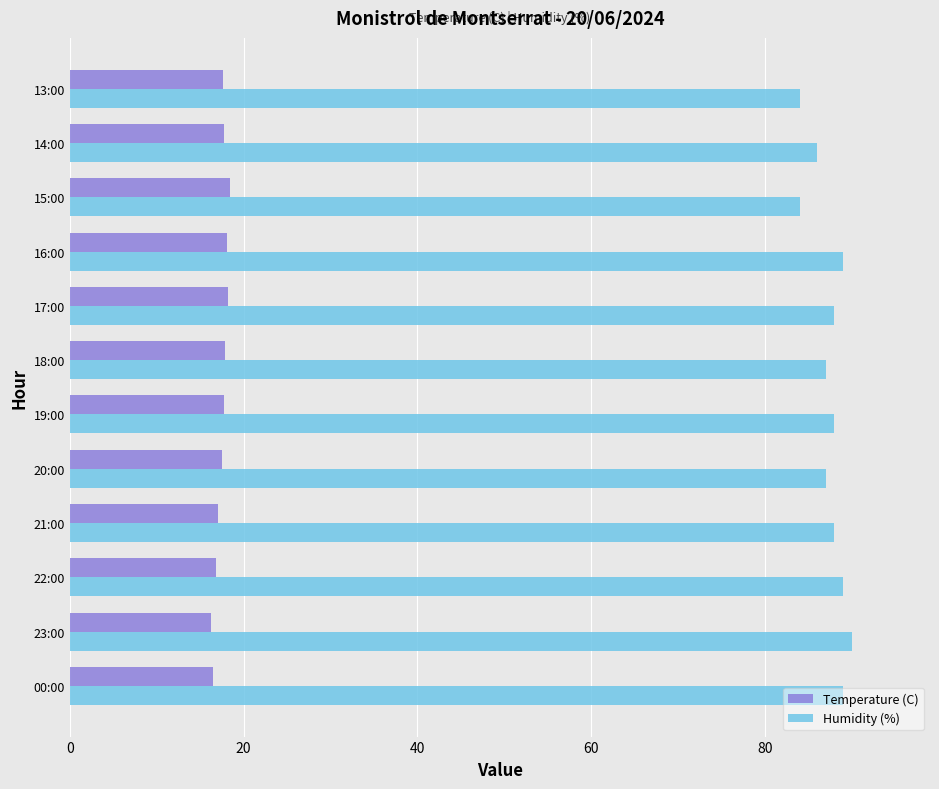

How many categories are shown in the chart?

12